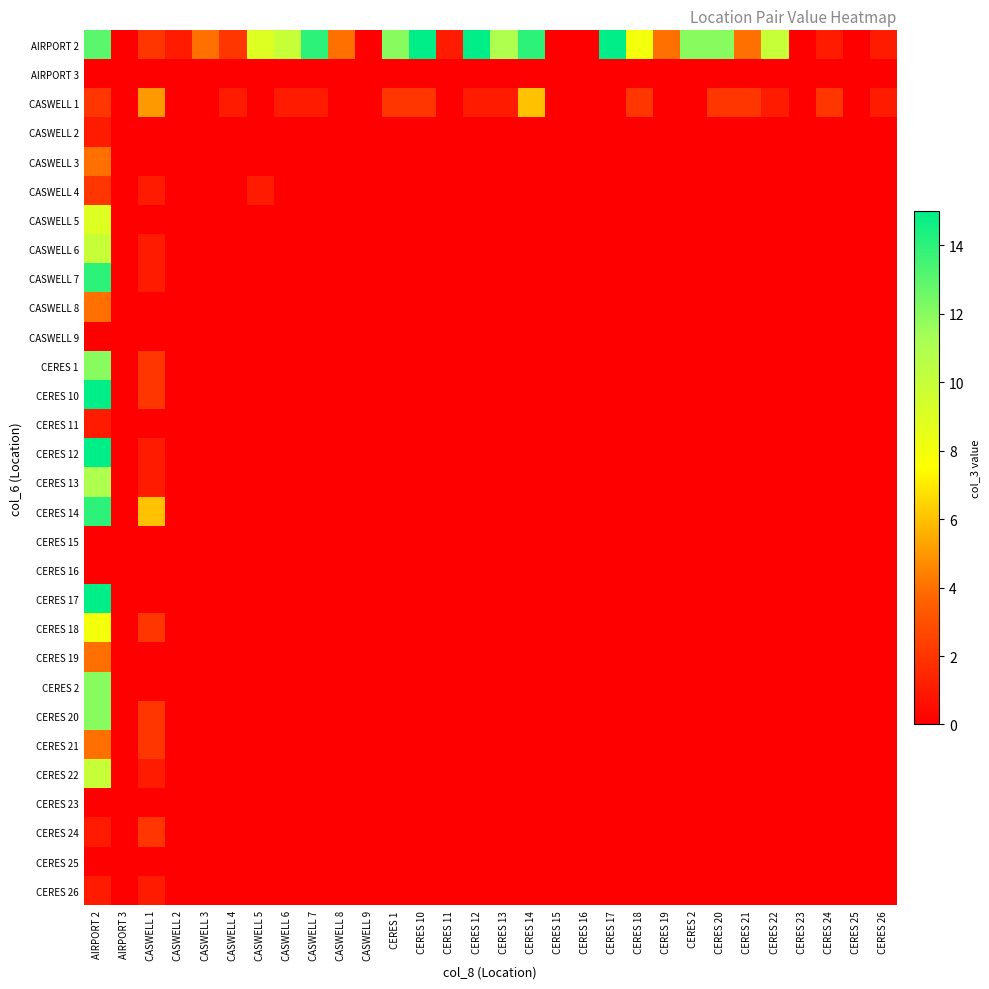

At which category is the sum across all series the highest?

AIRPORT 2